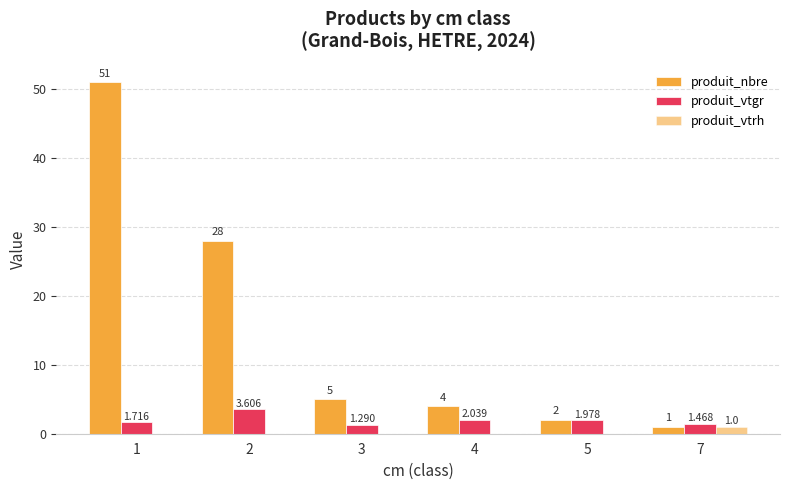

What is the spread (max minus min) of values at 3?

5.0